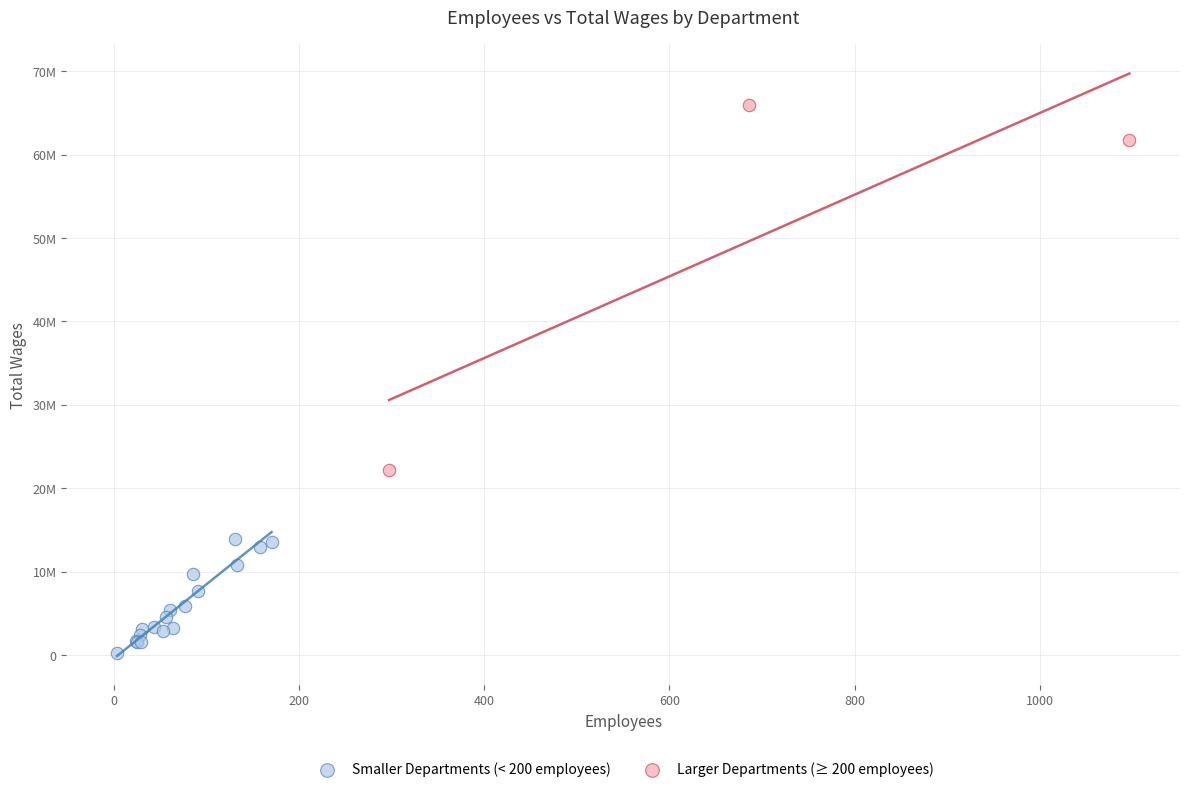

Which series contains the highest Y value?

Larger Departments (≥ 200 employees)